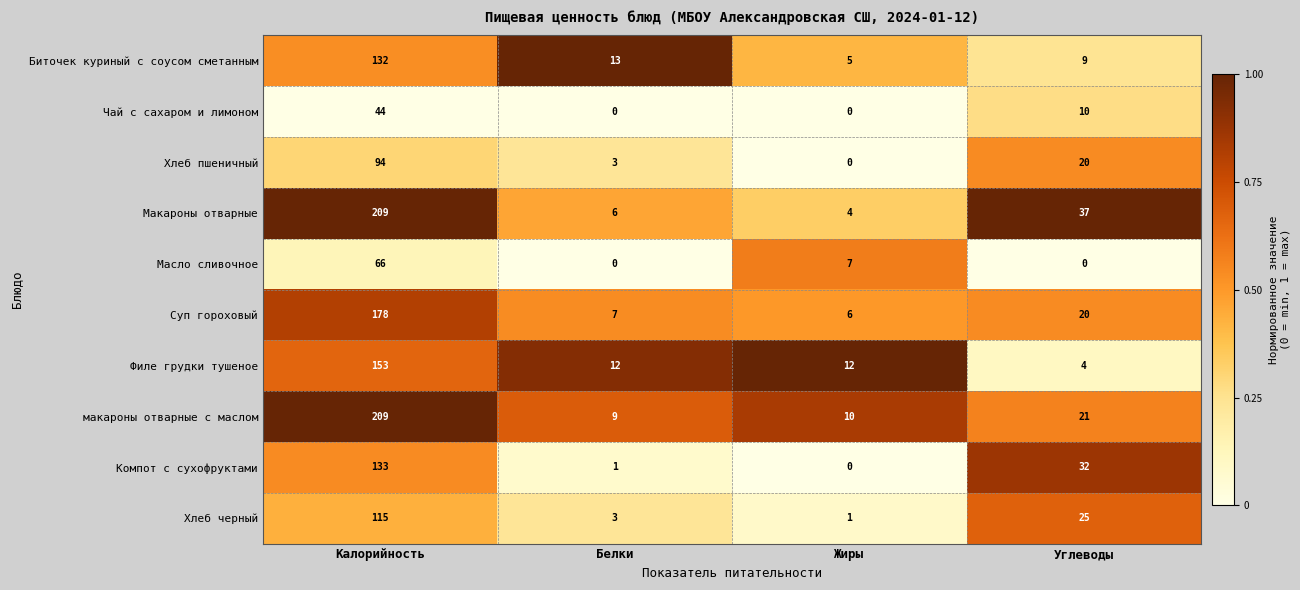

Which category has the highest value across all series?

Калорийность